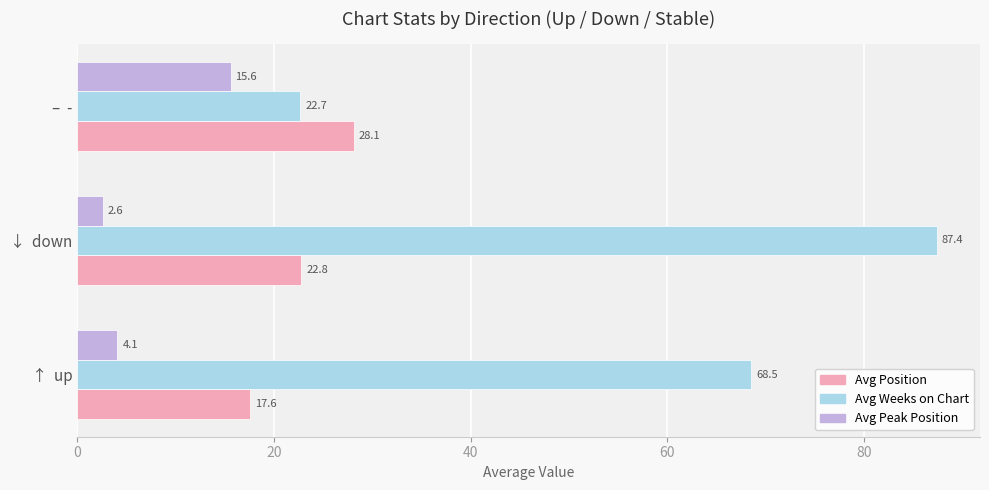

Rank the series by their maximum value, from highest to lowest.

Avg Weeks on Chart, Avg Position, Avg Peak Position